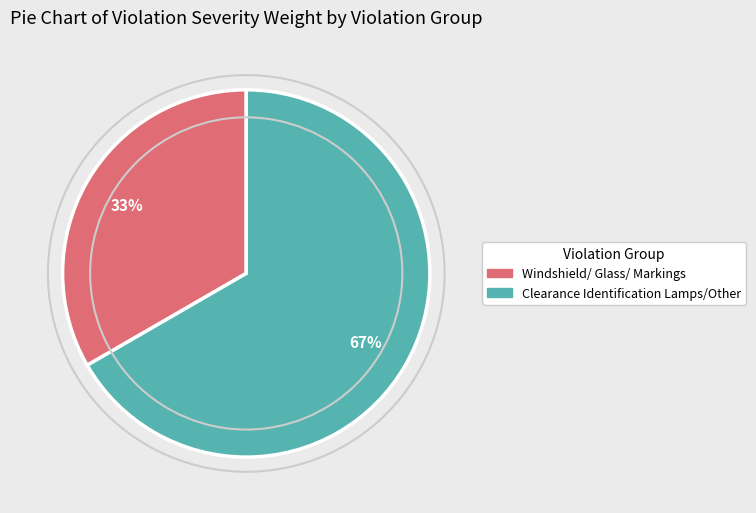

To the nearest percent, what is the average slice percentage?

50%